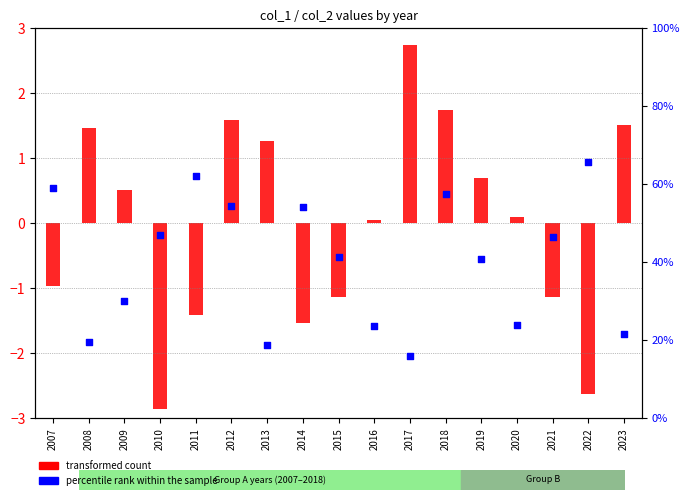

What are all the series names shown in the legend?

transformed count, percentile rank within the sample